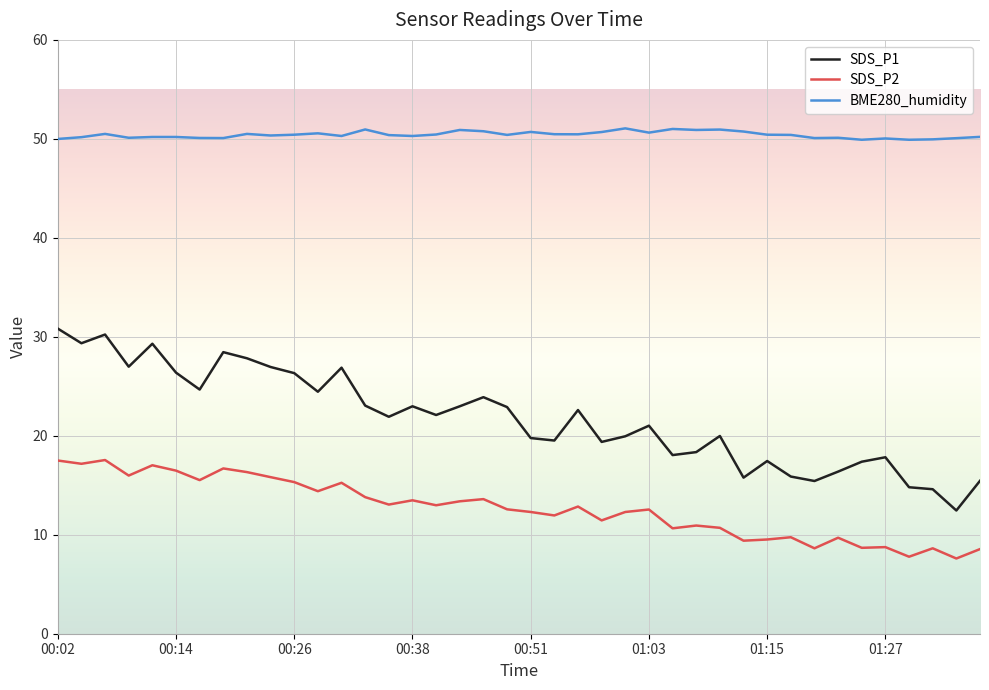

What is the maximum value shown in the chart?

51.1